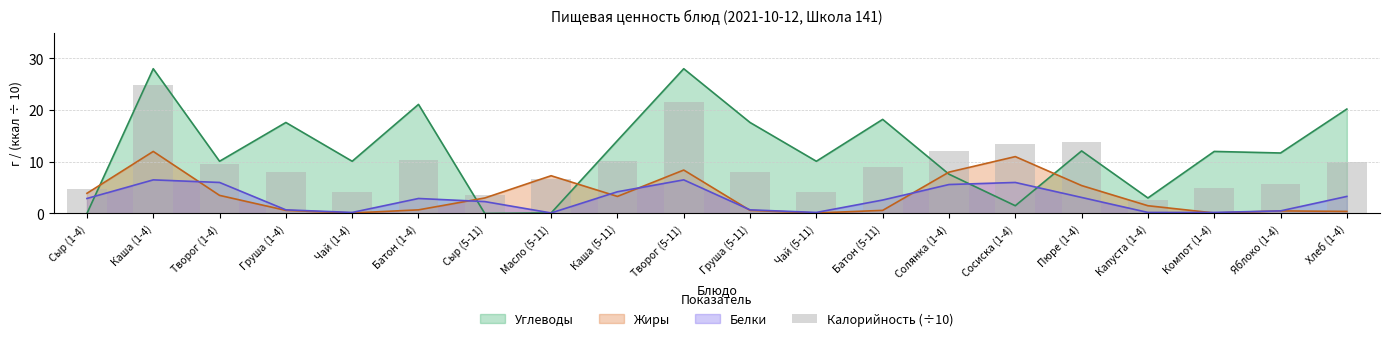

List the labels in order of value, largest first.

Каша (1-4), Творог (5-11), Пюре (1-4), Сосиска (1-4), Солянка (1-4), Батон (1-4), Каша (5-11), Хлеб (1-4), Творог (1-4), Батон (5-11), Груша (1-4), Груша (5-11), Масло (5-11), Яблоко (1-4), Компот (1-4), Сыр (1-4), Чай (1-4), Чай (5-11), Сыр (5-11), Капуста (1-4)